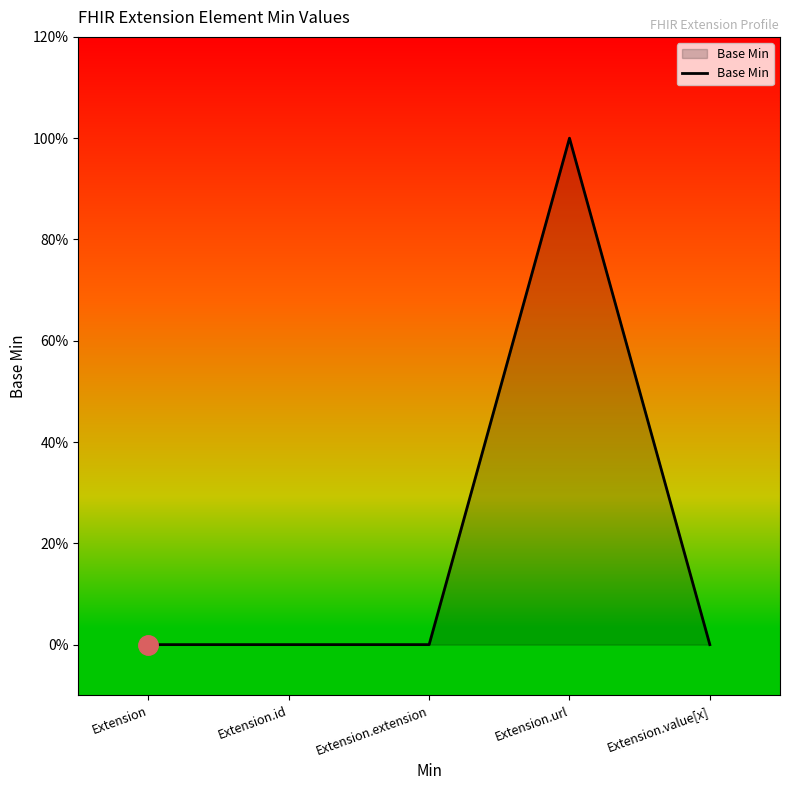

True or false: the data shows -1 at Extension.value[x].

False